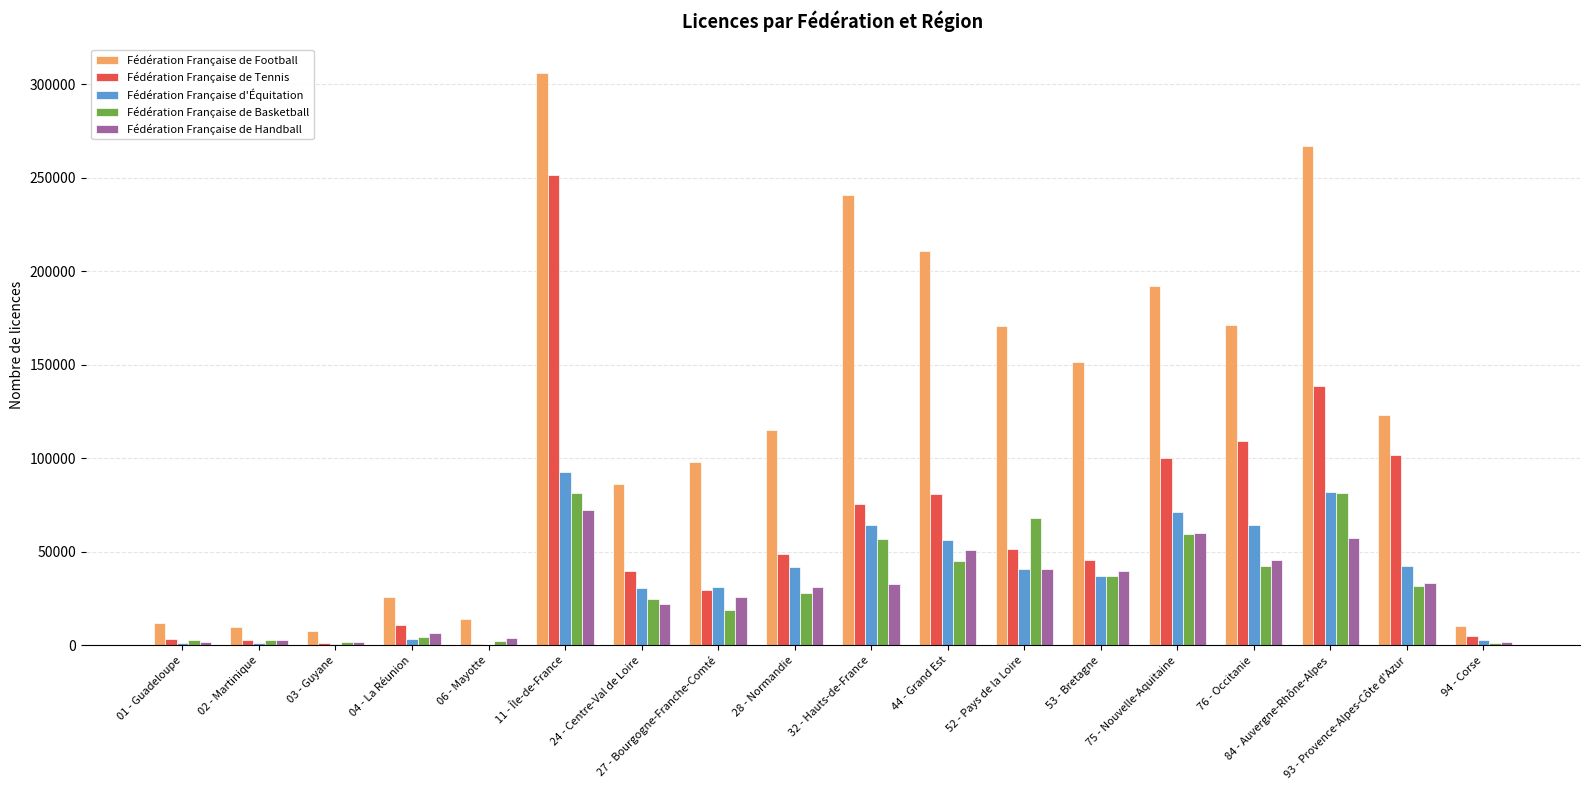

Where is Fédération Française de Football nearest to the value 156836?

53 - Bretagne